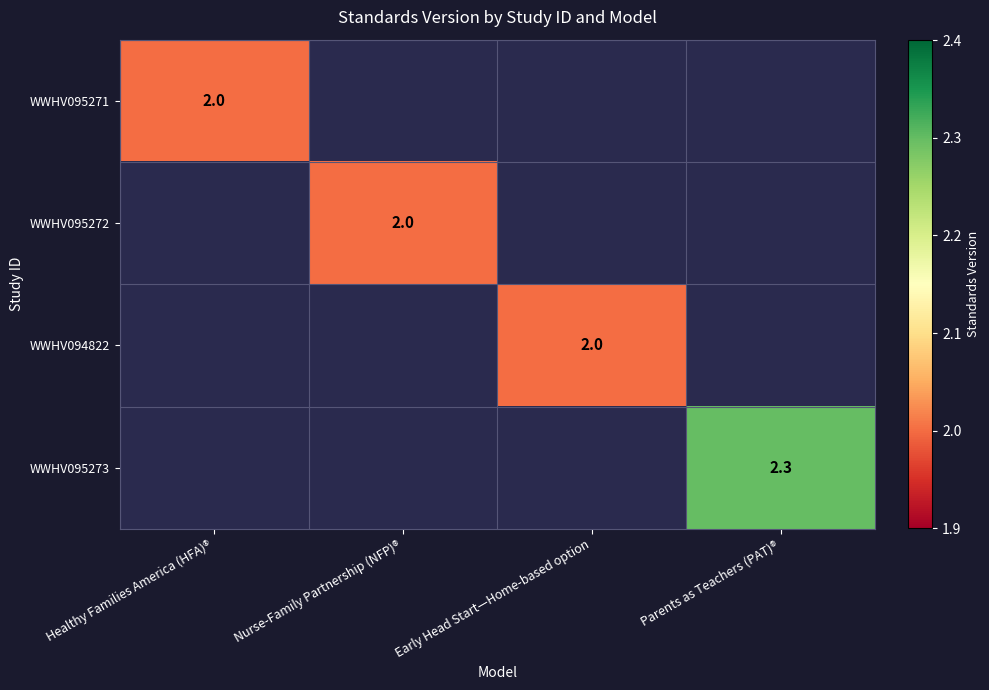

True or false: WWHV095272 has a value of 2.0 at Nurse-Family Partnership (NFP)®.

True